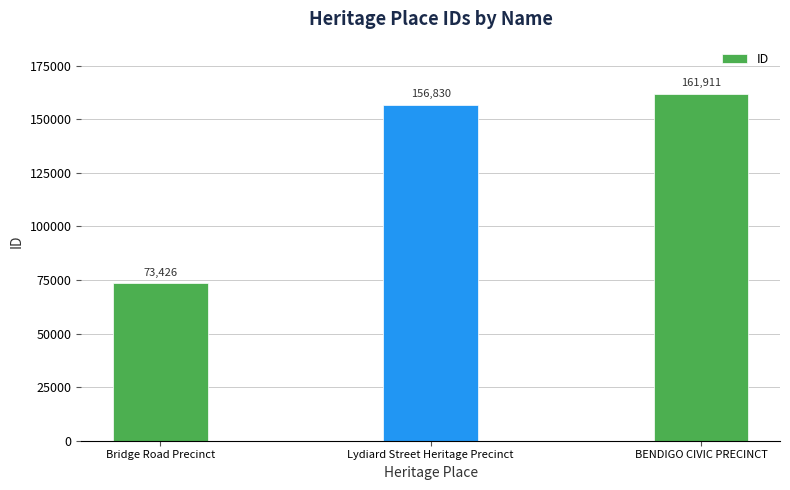

Which has a higher value, Lydiard Street Heritage Precinct or BENDIGO CIVIC PRECINCT?

BENDIGO CIVIC PRECINCT